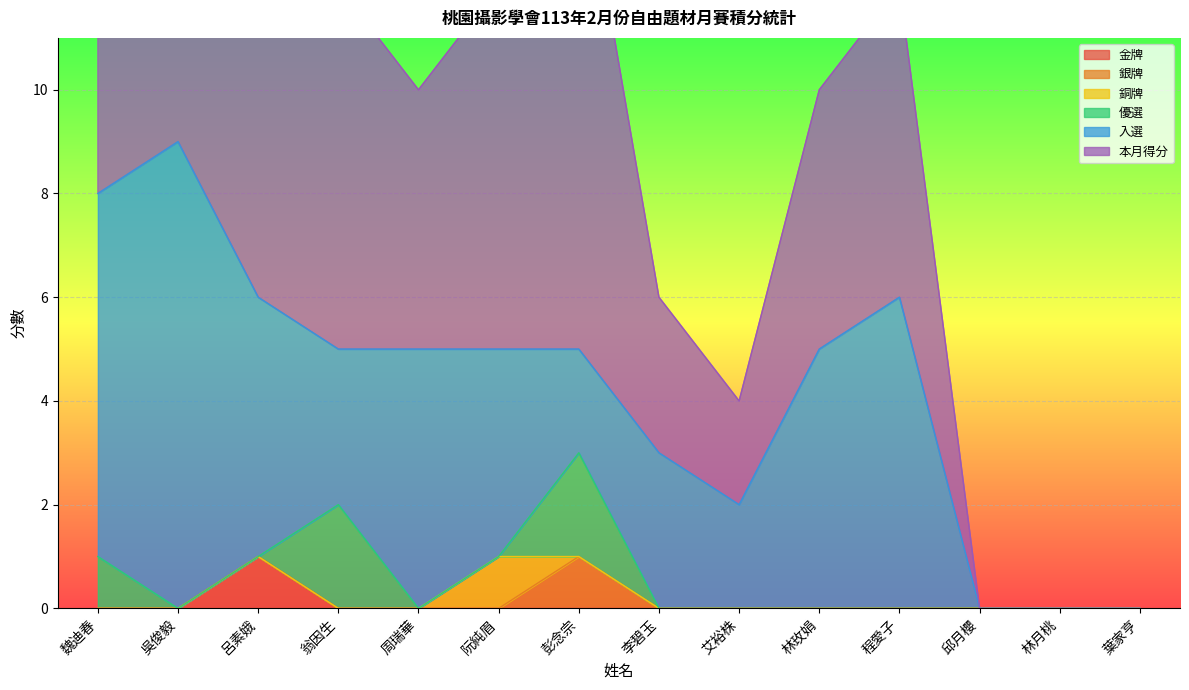

How many interior local peaks does the 優選 series have?

2